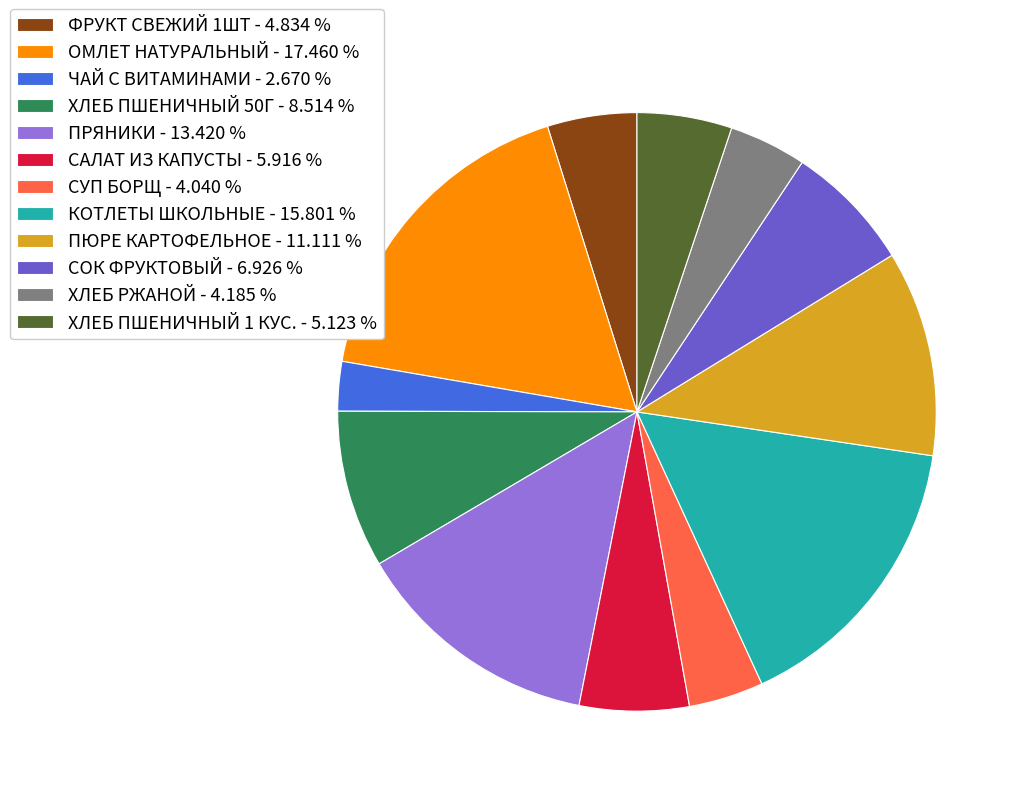

What is the largest slice in the pie chart?

ОМЛЕТ НАТУРАЛЬНЫЙ